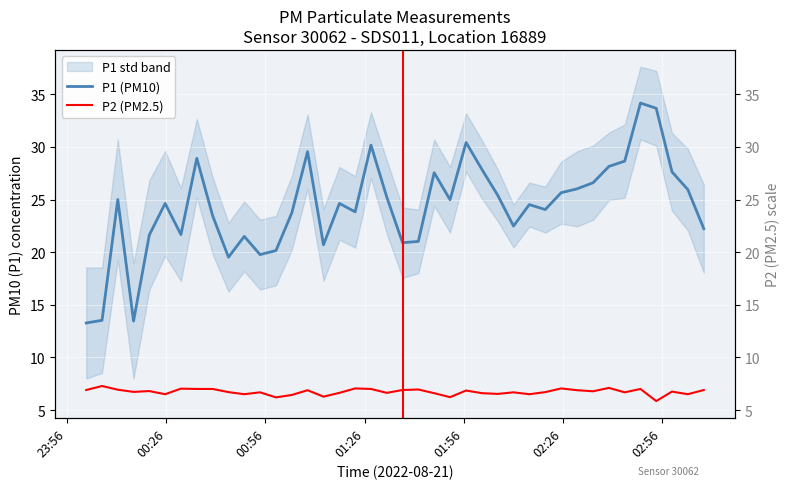

Is the value of P1 (PM10) at 01:26 greater than the value of P2 (PM2.5) at 8?

Yes